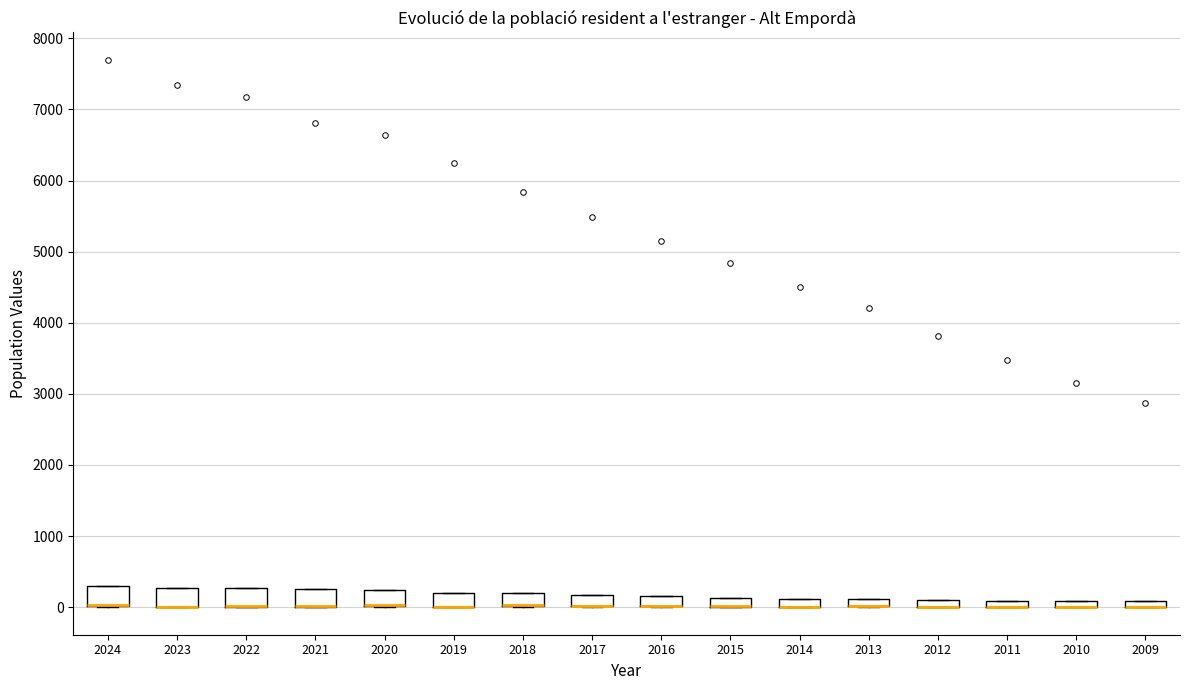

Where is the lower edge of the box at x = 2021 on the y-axis? The values are not printed on the chart, so give them approximately, as read against the axis.

0